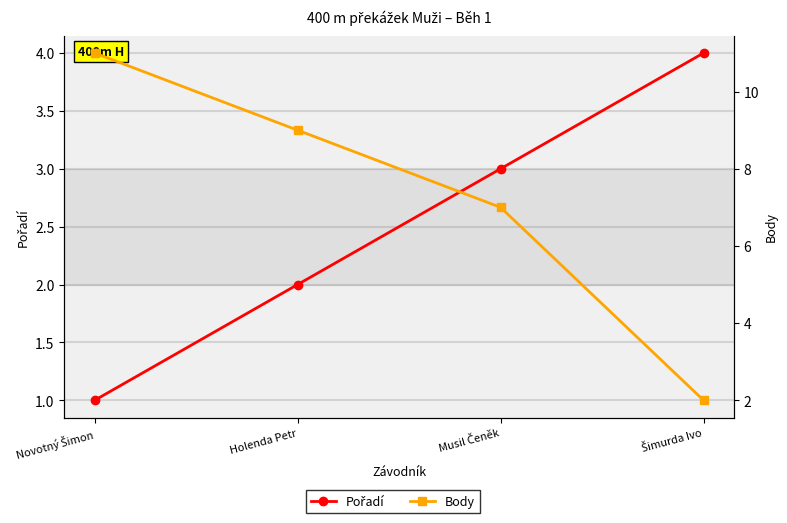

Read the Body value at Novotný Šimon.

11